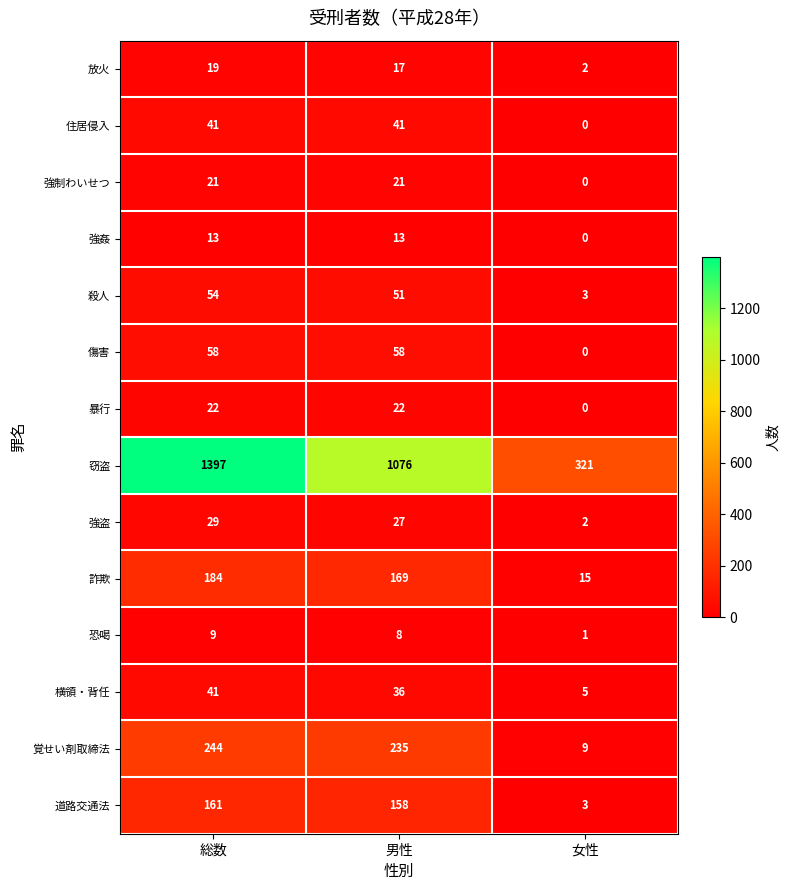

Where does the 放火 series first go above 17?

総数